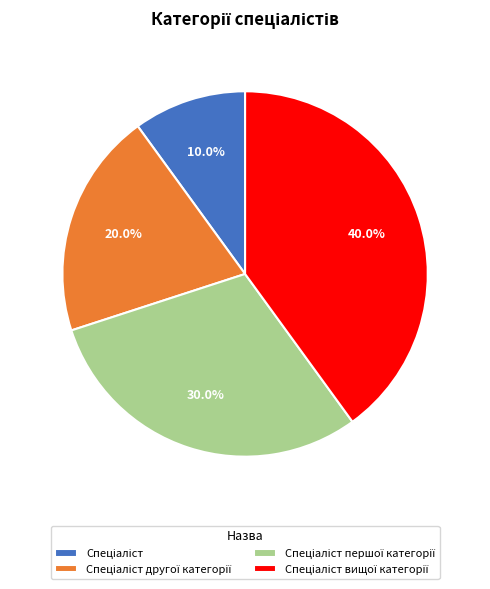

Is there any slice that represents more than half of the pie?

No